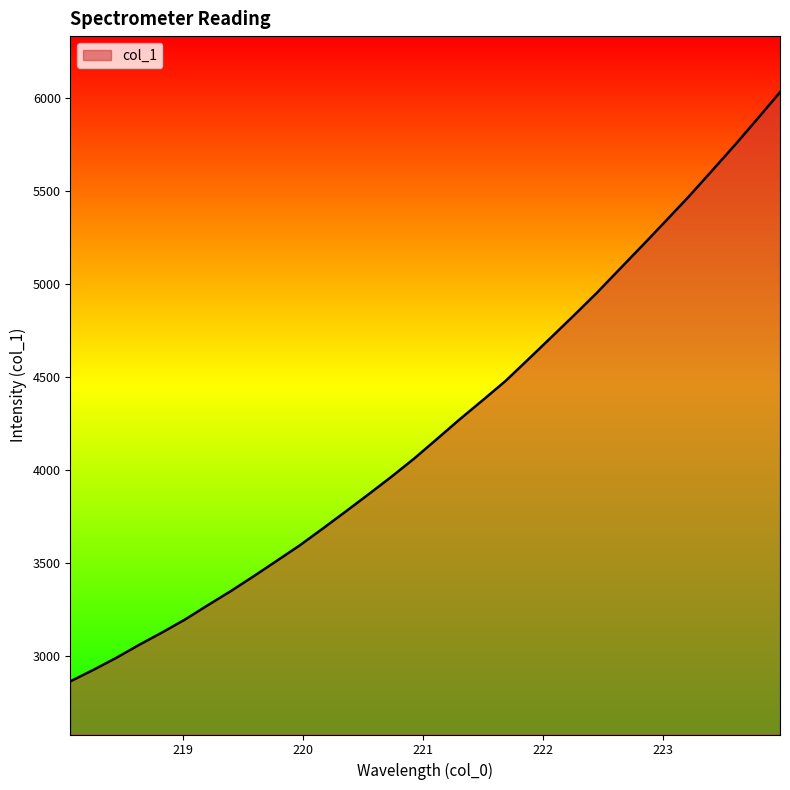

What is the smallest value displayed?

2864.1